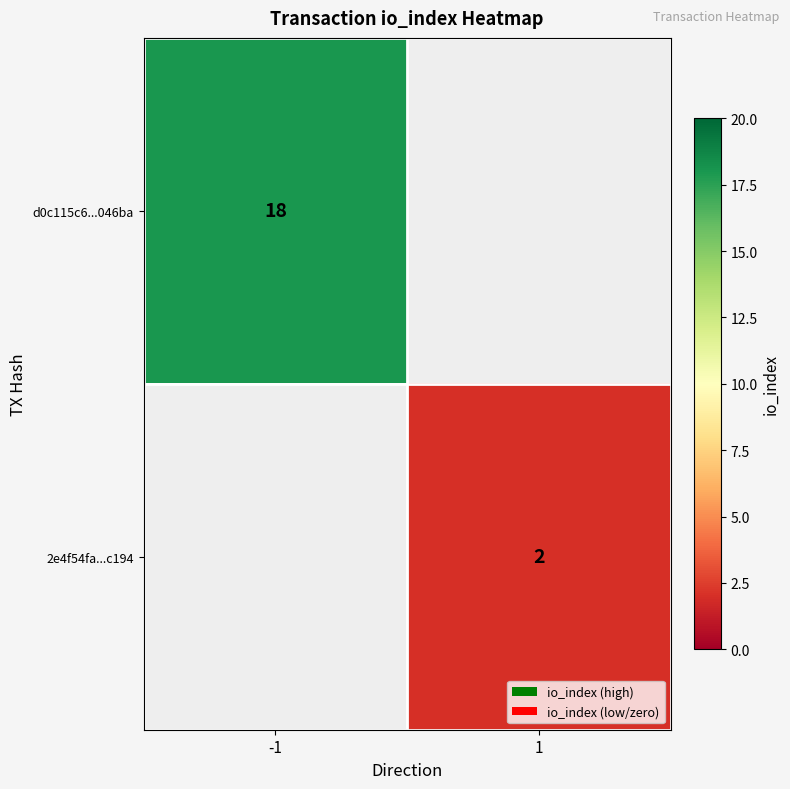

Is it true that 2e4f54fa...c194 equals 2 at 1?

True